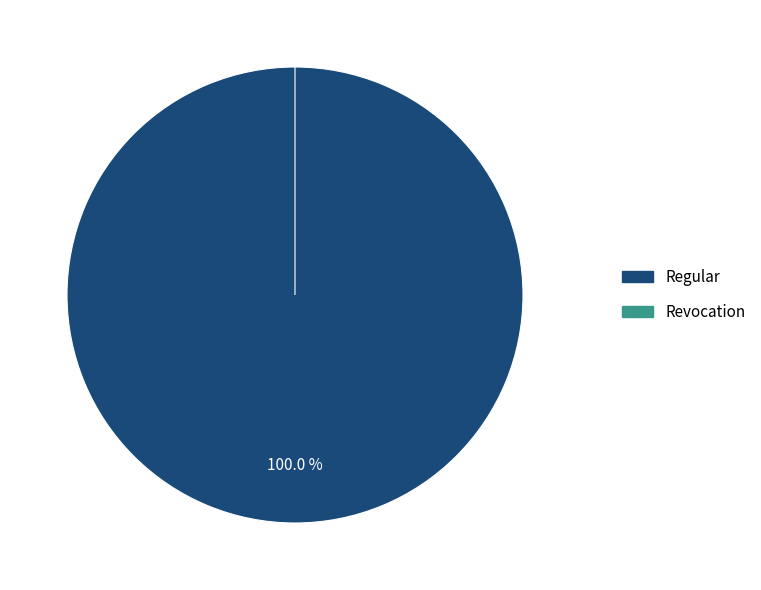

What percentage is the Regular slice, to the nearest percent?

100%